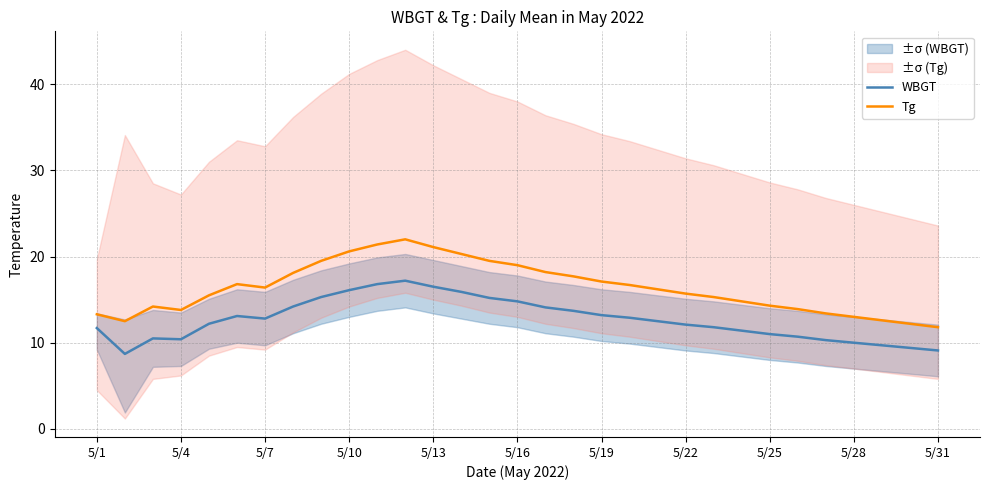

Reading left to right, what are all the values shown in this chart?

WBGT: 11.7	8.7	10.5	10.4	12.2	13.1	12.8	14.2	15.3	16.1	16.8	17.2	16.5	15.9	15.2	14.8	14.1	13.7	13.2	12.9	12.5	12.1	11.8	11.4	11.0	10.7	10.3	10.0	9.7	9.4	9.1
Tg: 13.3	12.5	14.2	13.8	15.5	16.8	16.4	18.1	19.5	20.6	21.4	22.0	21.1	20.3	19.5	19.0	18.2	17.7	17.1	16.7	16.2	15.7	15.3	14.8	14.3	13.9	13.4	13.0	12.6	12.2	11.8